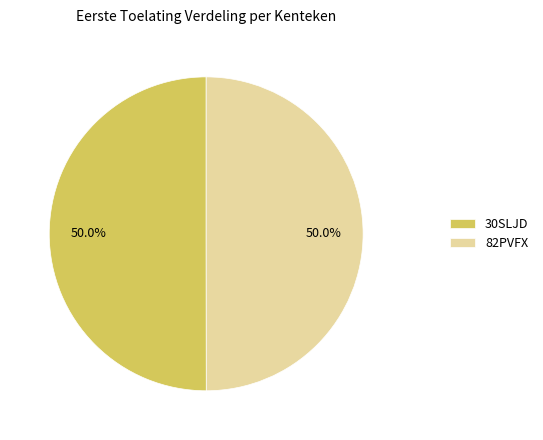

To the nearest percent, what is the average slice percentage?

50%